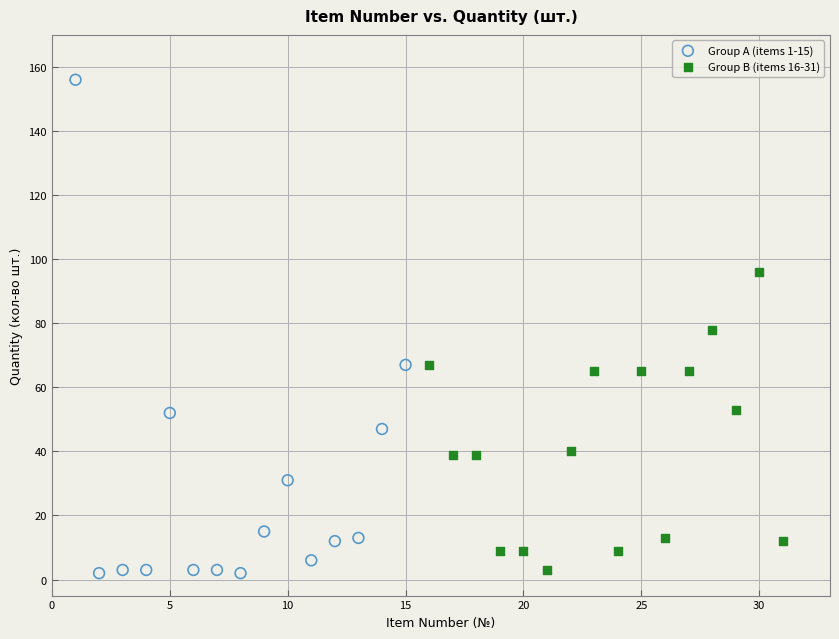

Which series reaches the maximum Y coordinate?

Group A (items 1-15)